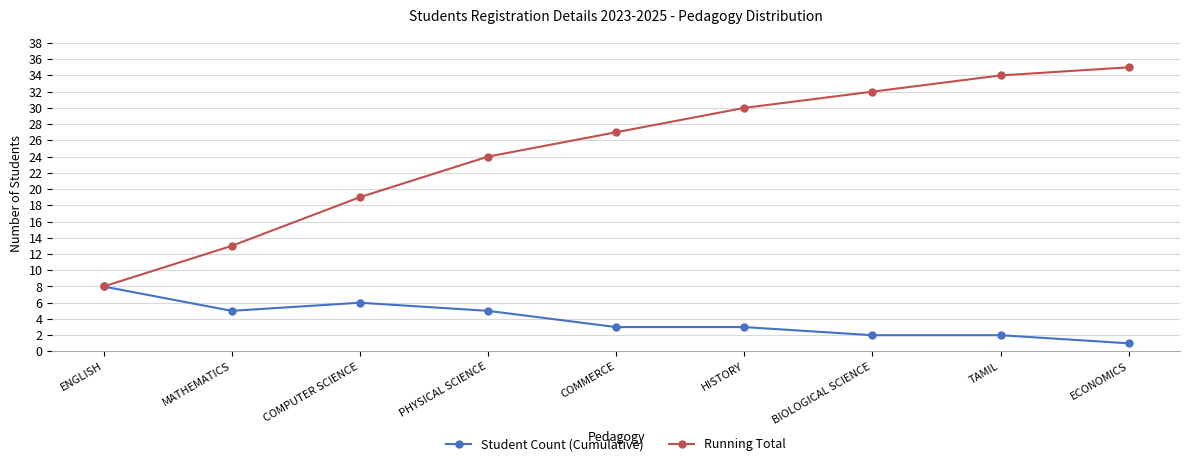

How many lines are shown in the chart?

2